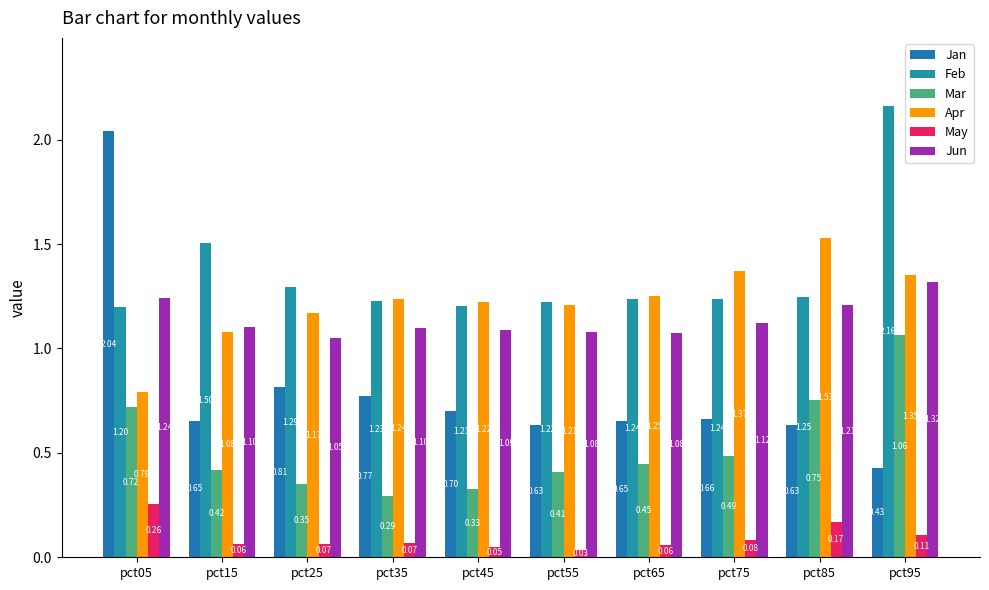

What is the value of the Feb bar at the 6th from the left?

1.2